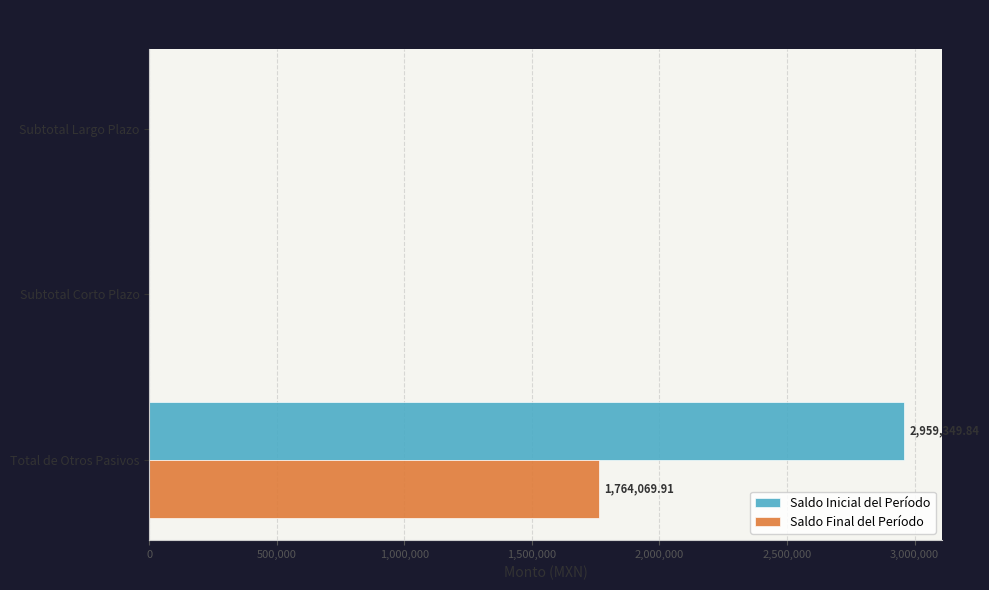

What is the sum of the Saldo Inicial del Período values at Subtotal Corto Plazo and Total de Otros Pasivos?

2959349.8